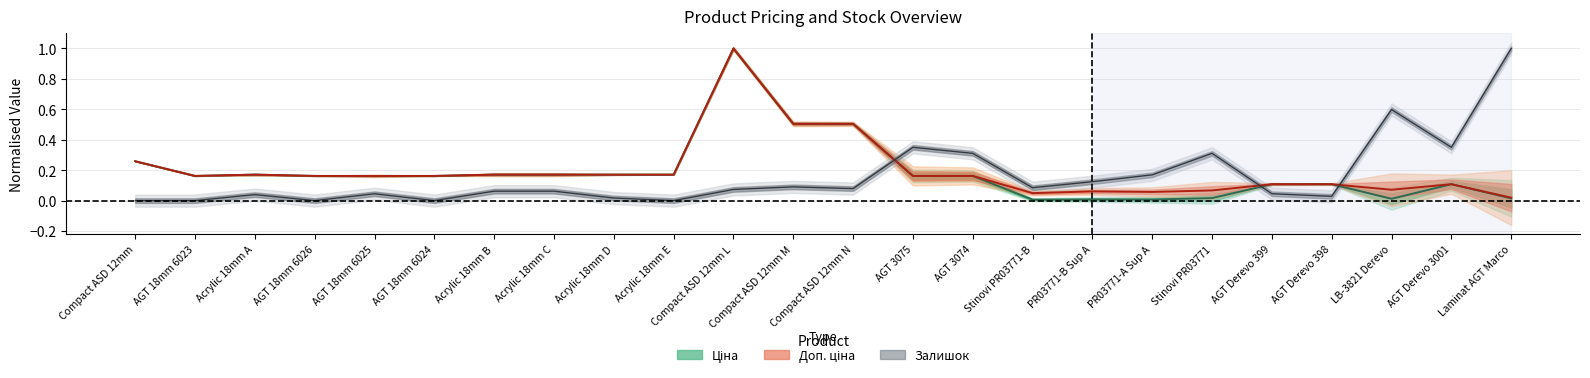

Is it true that Доп. ціна equals 0.1 at LB-3821 Derevo?

True